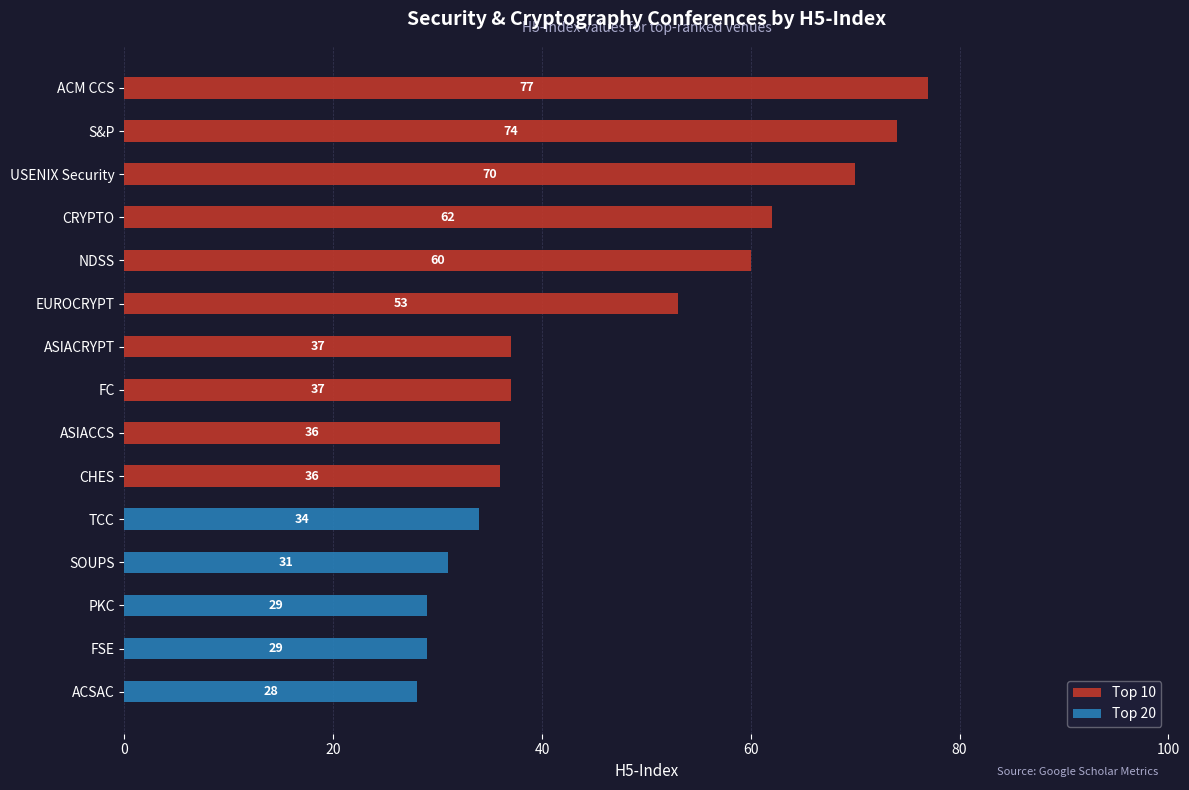

At which category is the sum across all series the highest?

ACM CCS